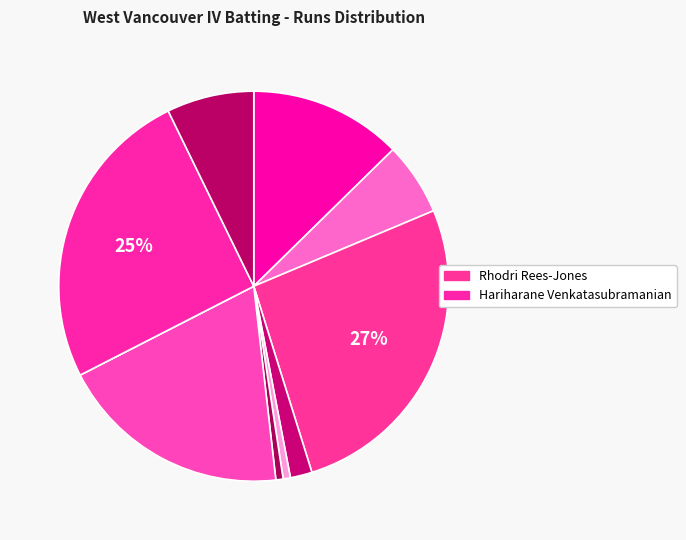

What is the largest slice in the pie chart?

Rhodri Rees-Jones